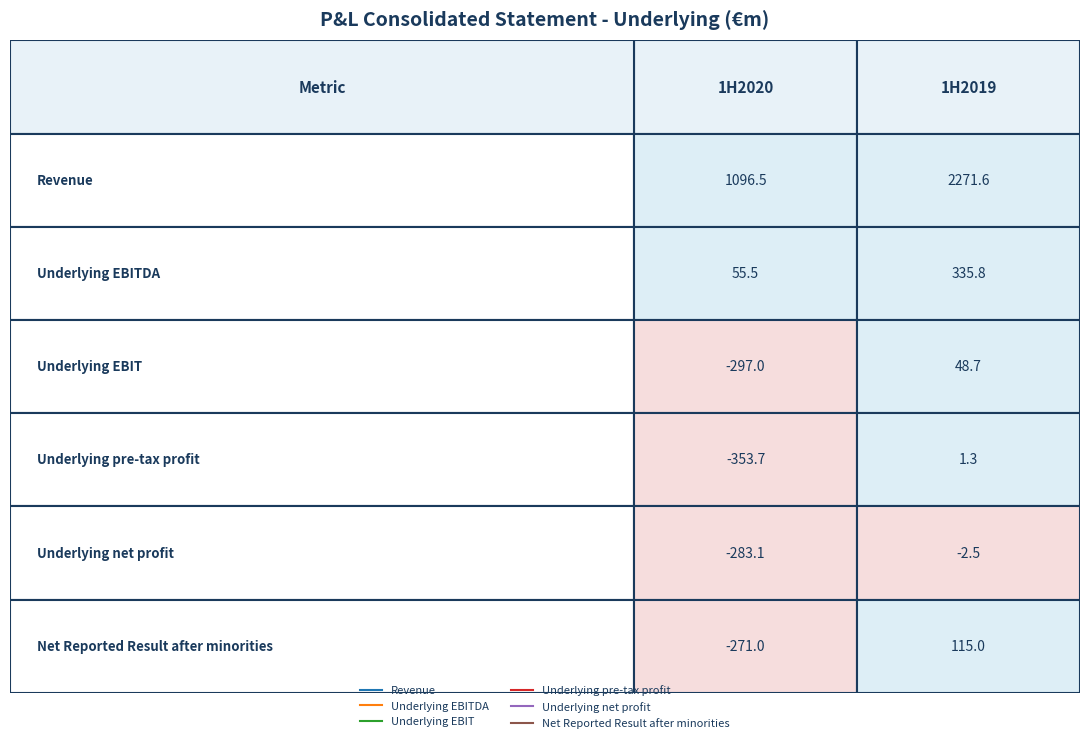

Reading left to right, extract all data points from this chart.

Revenue: 0=1096.5	1=2271.6
Underlying EBITDA: 0=55.5	1=335.8
Underlying EBIT: 0=-297.0	1=48.7
Underlying pre-tax profit: 0=-353.7	1=1.3
Underlying net profit: 0=-283.1	1=-2.5
Net Reported Result after minorities: 0=-271.0	1=115.0